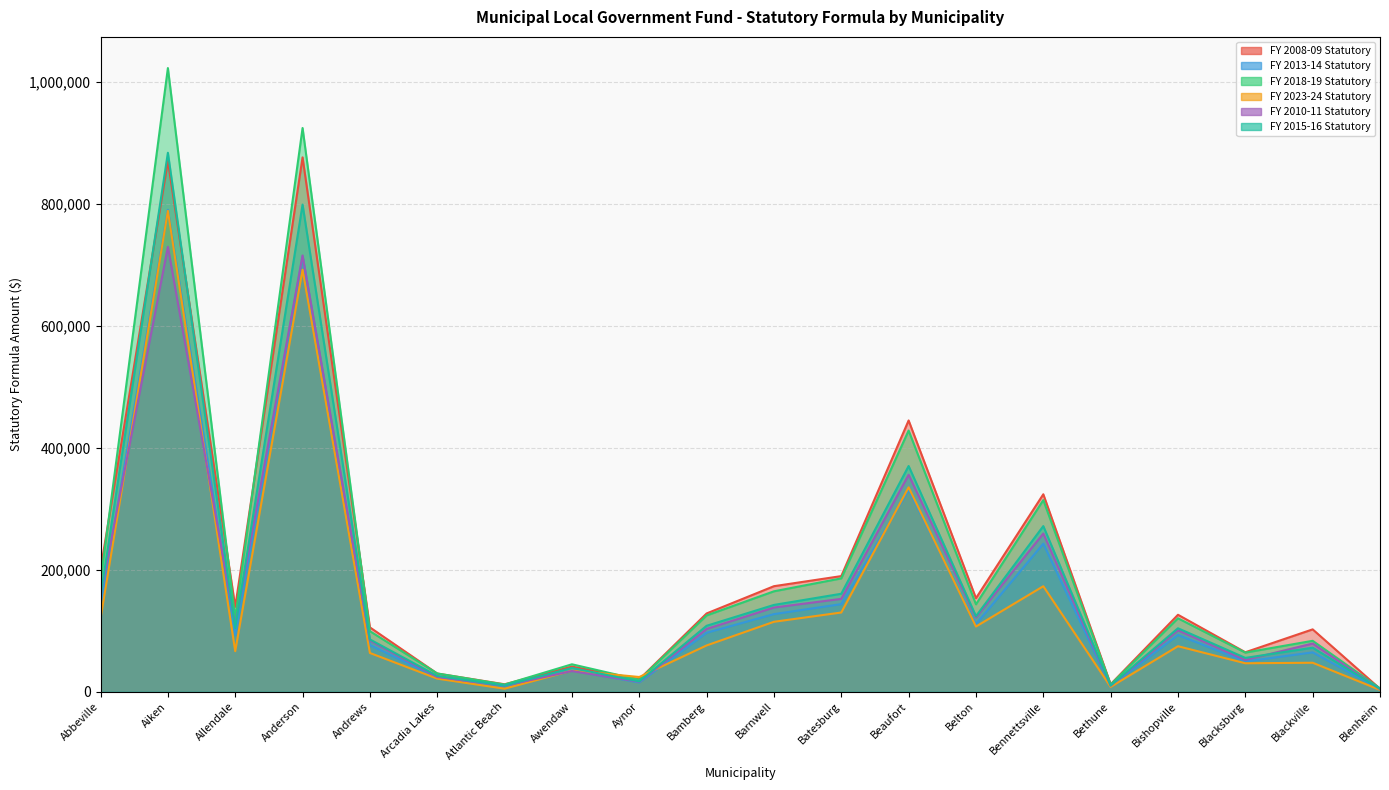

At which label is FY 2008-09 Statutory closest to 440216?

Beaufort